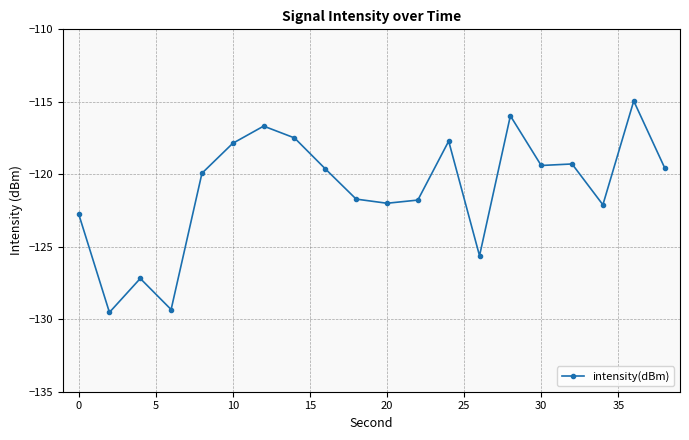

What is the value of the 5th point from the left?

-119.9